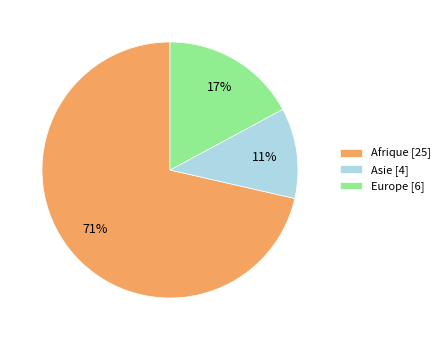

To the nearest percent, what is the average slice percentage?

33%